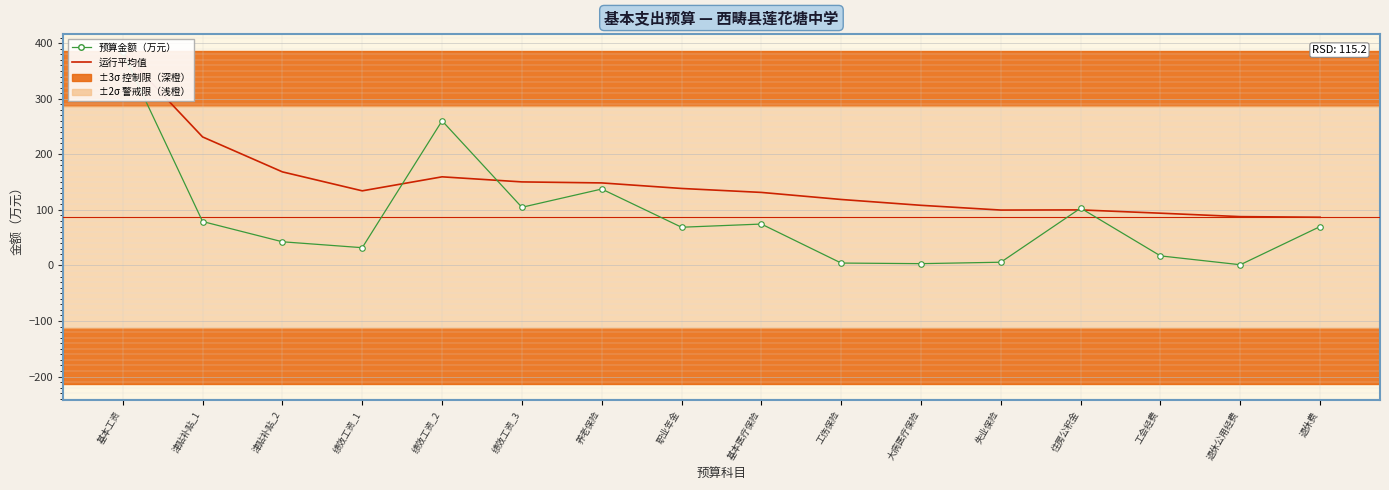

Reading left to right, transcribe all the data shown in this chart.

运行平均值: 基本工资=383.6	津贴补贴_1=231.4	津贴补贴_2=168.4	绩效工资_1=134.3	绩效工资_2=159.5	绩效工资_3=150.4	养老保险=148.6	职业年金=138.6	基本医疗保险=131.5	工伤保险=118.7	大病医疗保险=108.2	失业保险=99.7	住房公积金=100.0	工会经费=94.1	退休公用经费=87.9	退休费=86.8
预算金额（万元）: 基本工资=383.6	津贴补贴_1=79.1	津贴补贴_2=42.6	绩效工资_1=32.0	绩效工资_2=260.4	绩效工资_3=104.7	养老保险=137.6	职业年金=68.8	基本医疗保险=74.5	工伤保险=4.3	大病医疗保险=3.2	失业保险=5.8	住房公积金=103.2	工会经费=17.2	退休公用经费=1.3	退休费=70.0